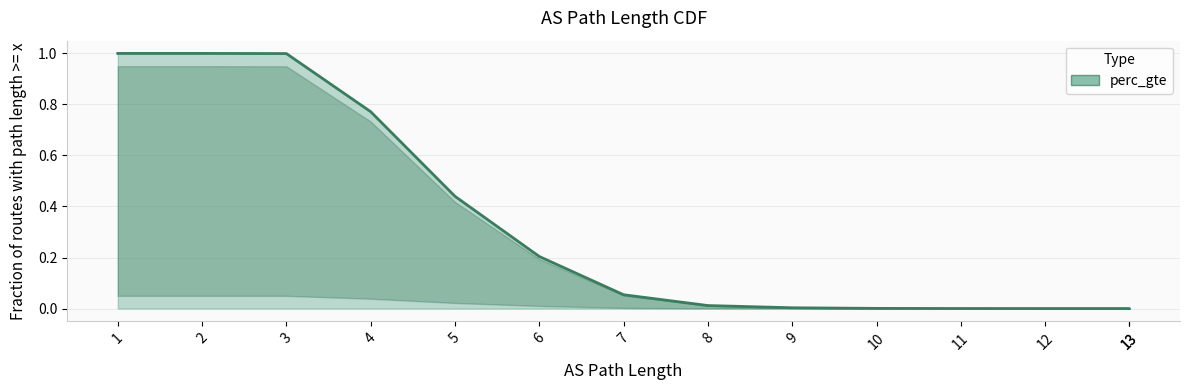

Is it true that the value at 9 is 0.0?

False